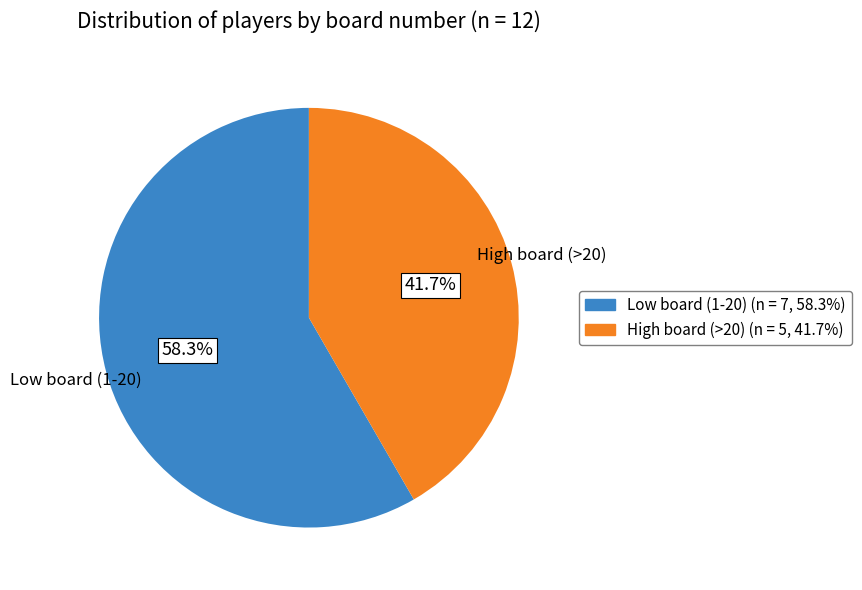

Rank the categories by value from highest to lowest.

Low board (1-20), High board (>20)